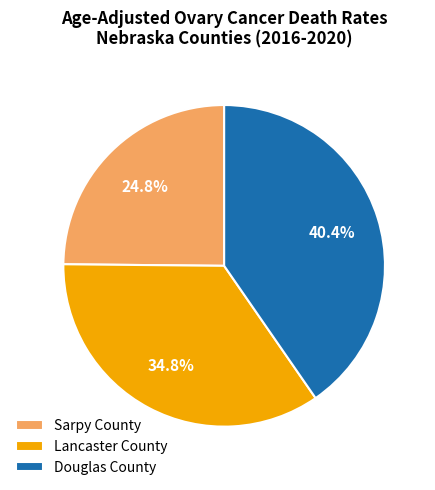

How many segments does this pie chart have?

3